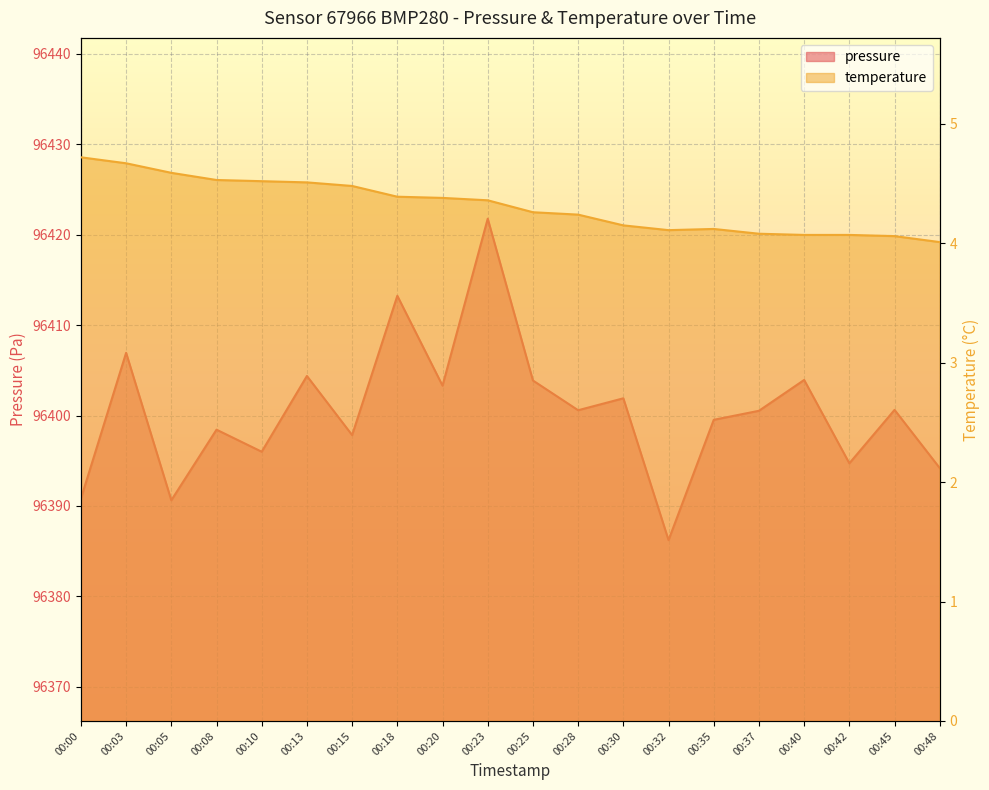

Is it true that temperature equals 4.1 at 00:35?

True